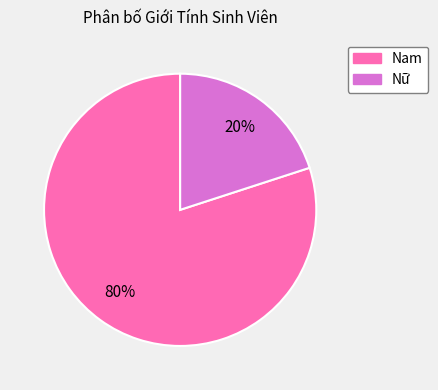

Rank the categories by value from highest to lowest.

Nam, Nữ